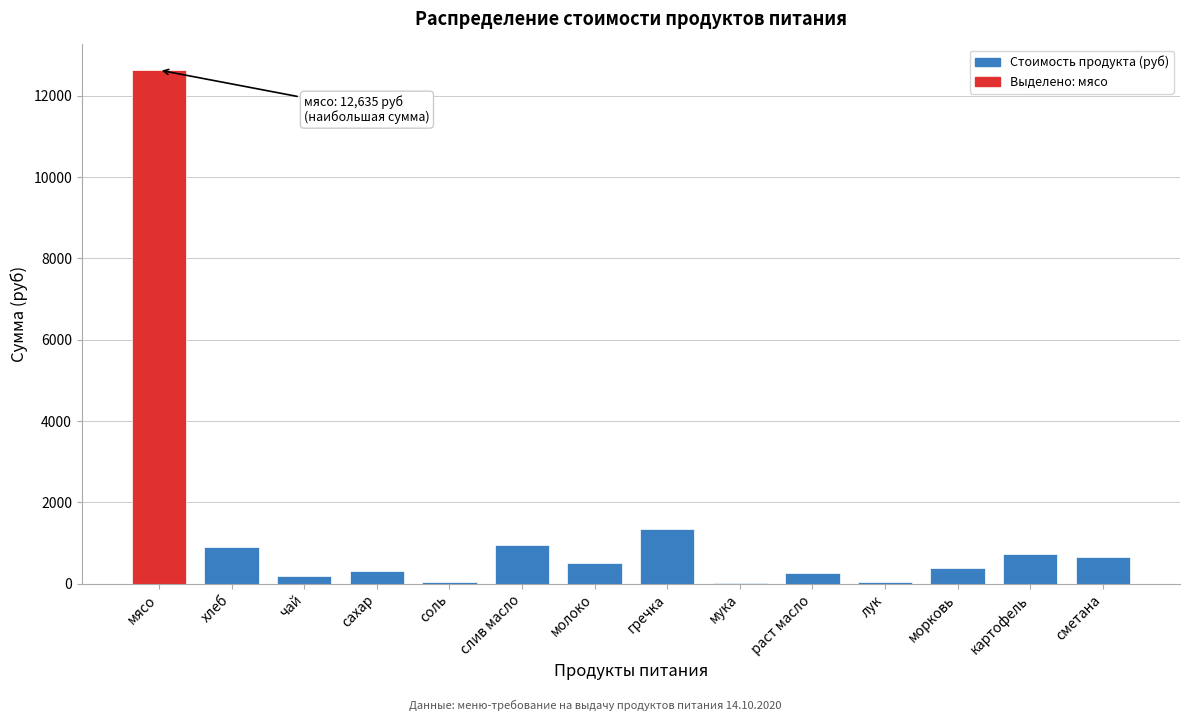

What is the ratio of the value at гречка to the value at картофель?

1.9